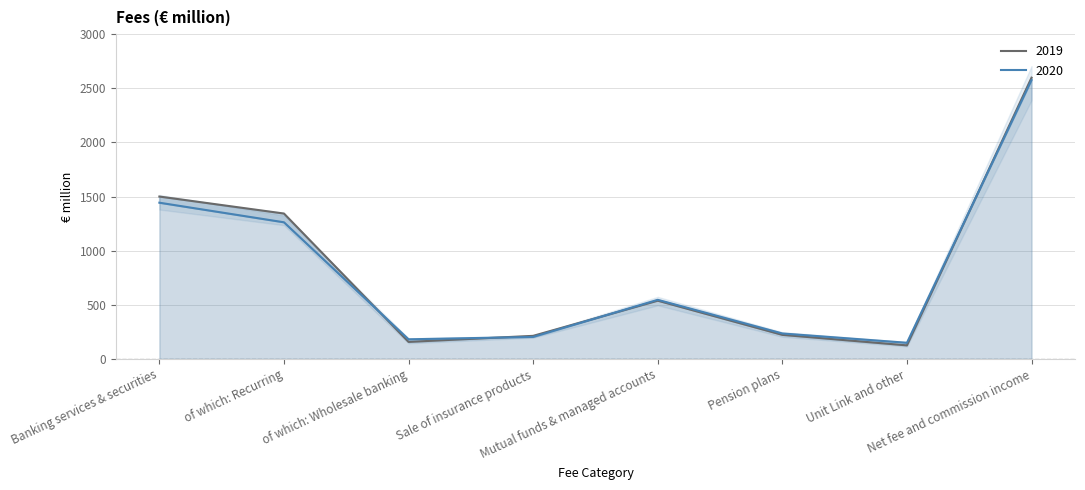

Where do 2019 and 2020 first cross each other?

of which: Recurring and of which: Wholesale banking